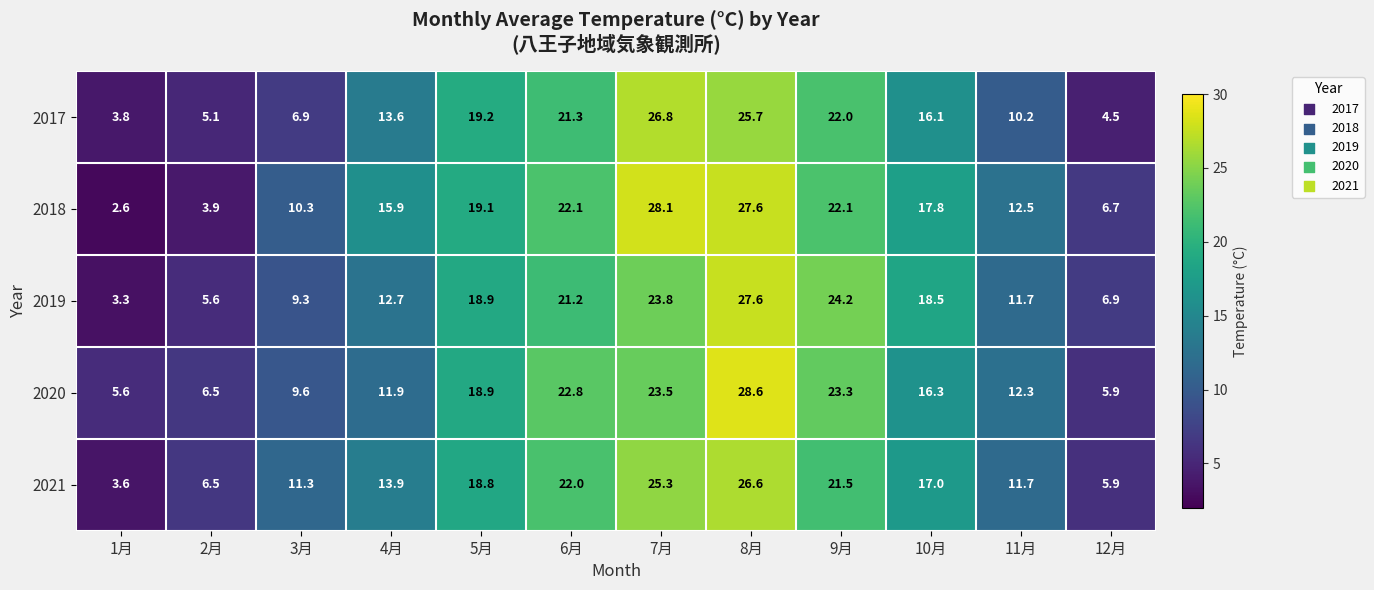

The 2019 series shows 19.3 at 11月. True or false?

False